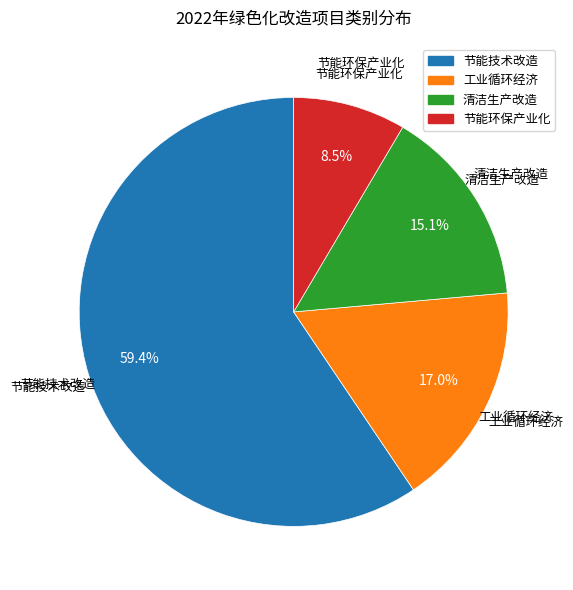

What is the smallest slice in the pie chart?

节能环保产业化